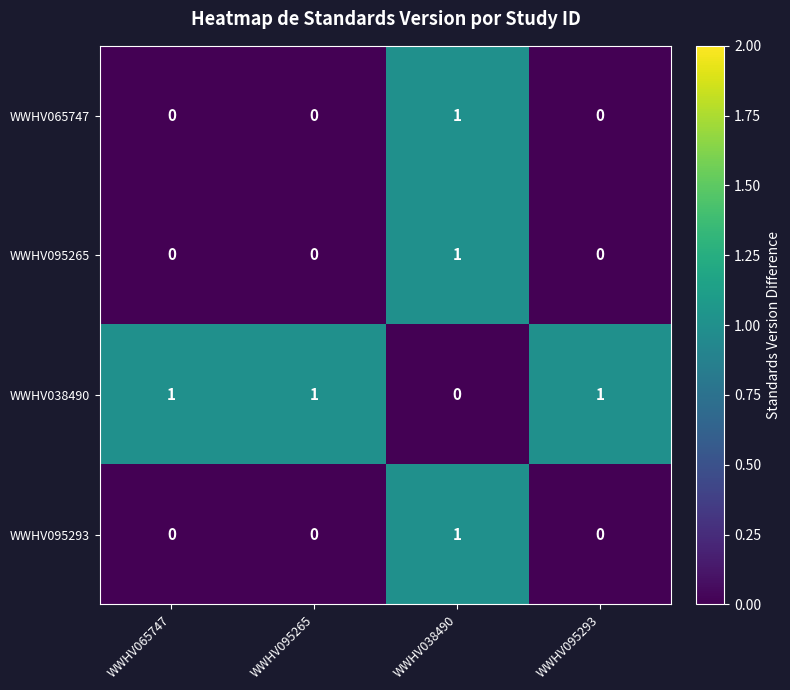

Reading right to left, list all the values displayed in this chart.

WWHV065747: WWHV095293=0	WWHV038490=1	WWHV095265=0	WWHV065747=0
WWHV095265: WWHV095293=0	WWHV038490=1	WWHV095265=0	WWHV065747=0
WWHV038490: WWHV095293=1	WWHV038490=0	WWHV095265=1	WWHV065747=1
WWHV095293: WWHV095293=0	WWHV038490=1	WWHV095265=0	WWHV065747=0